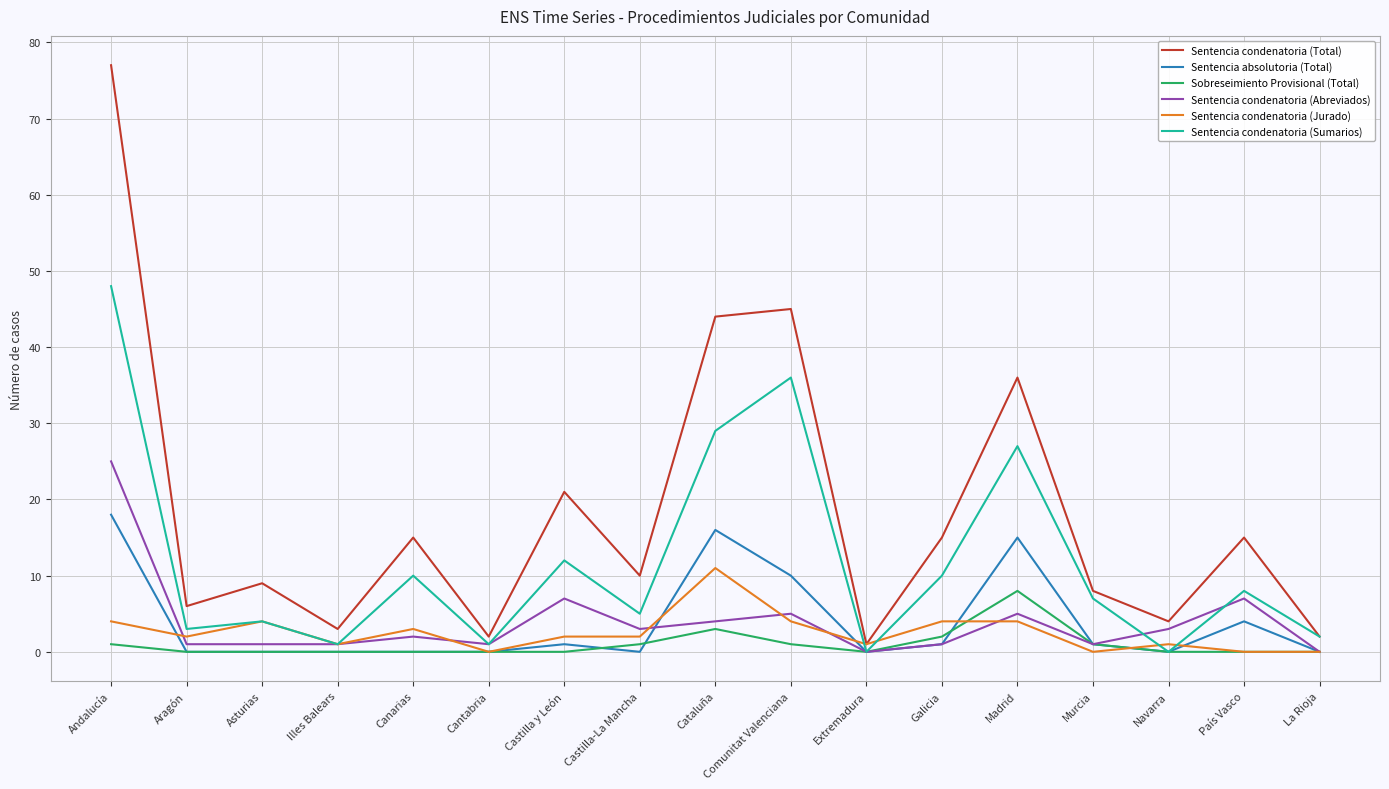

What is the difference between the Sentencia condenatoria (Total) values at Castilla y León and País Vasco?

6